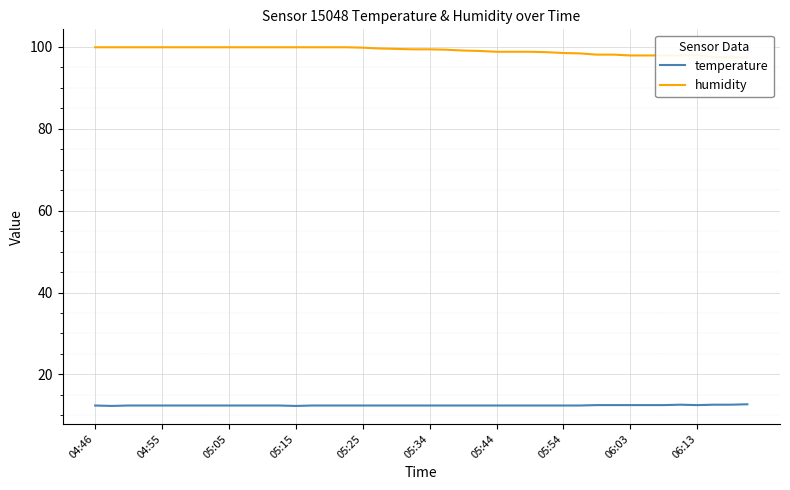

True or false: humidity and temperature cross at least once.

False